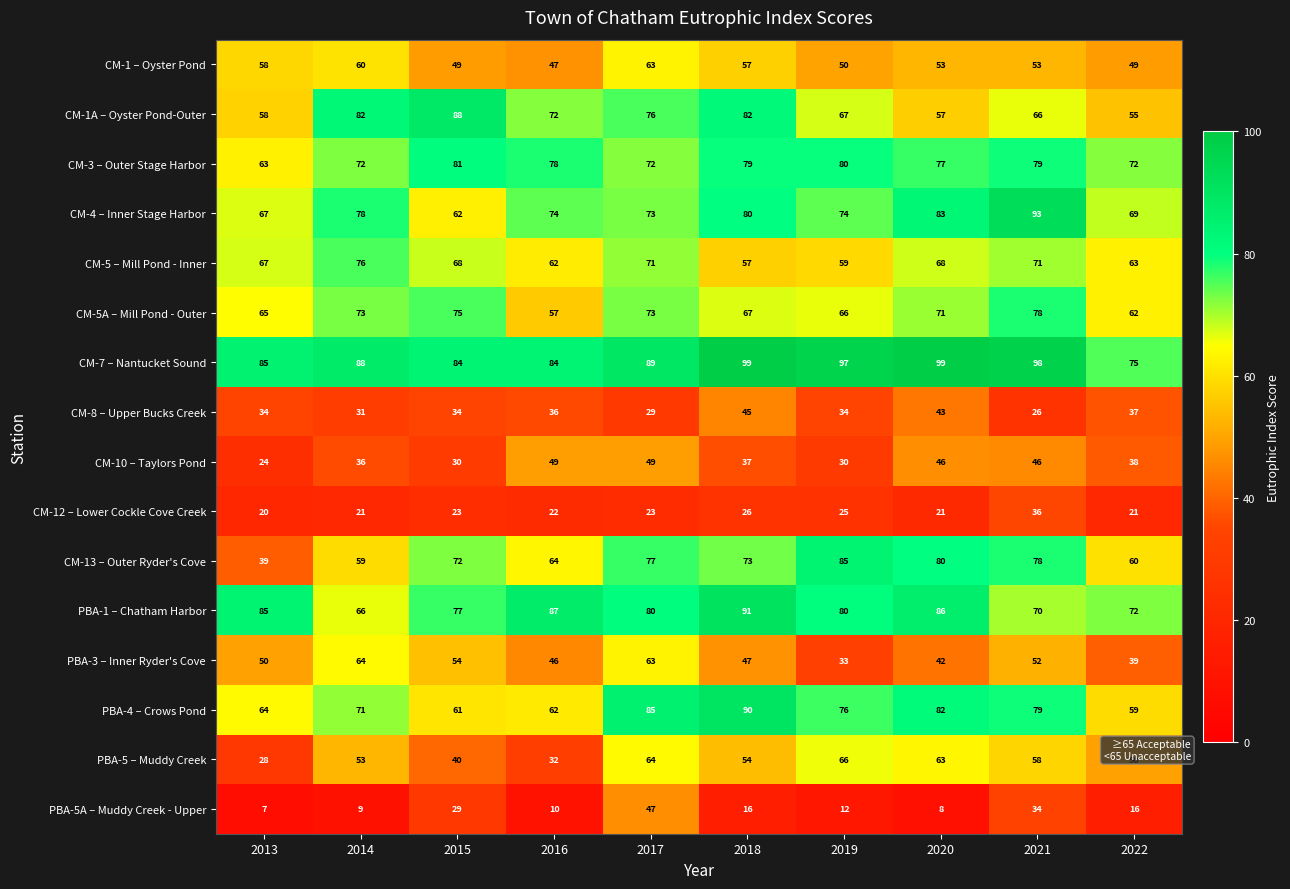

At how many categories does at least one series exceed 45?

10